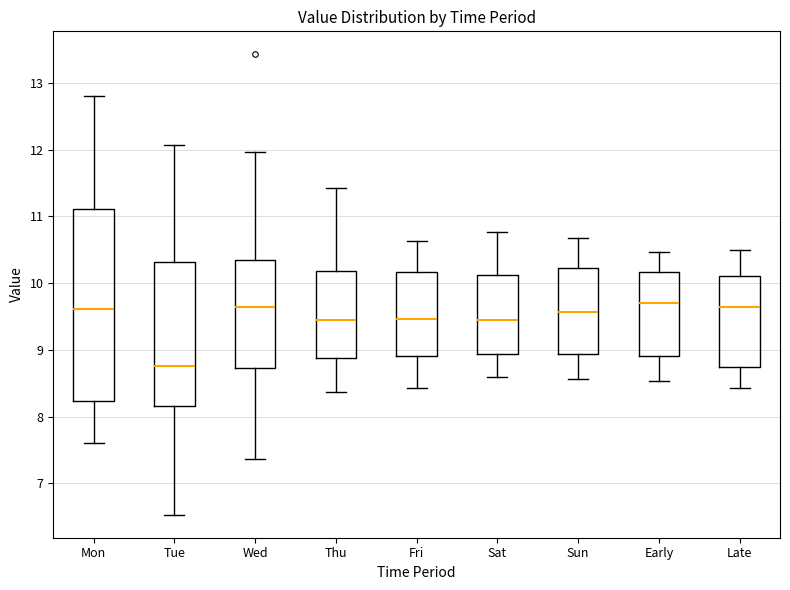

Where does the lower whisker of the box for Thu end on the y-axis? The values are not printed on the chart, so give them approximately, as read against the axis.

8.4